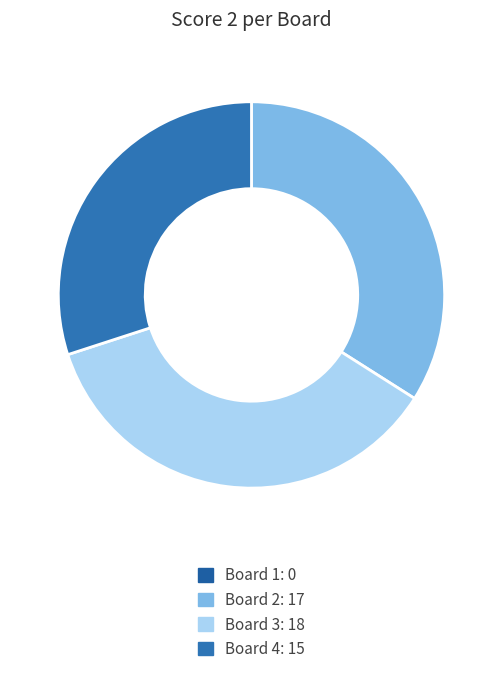

Is there a majority slice in this chart?

No